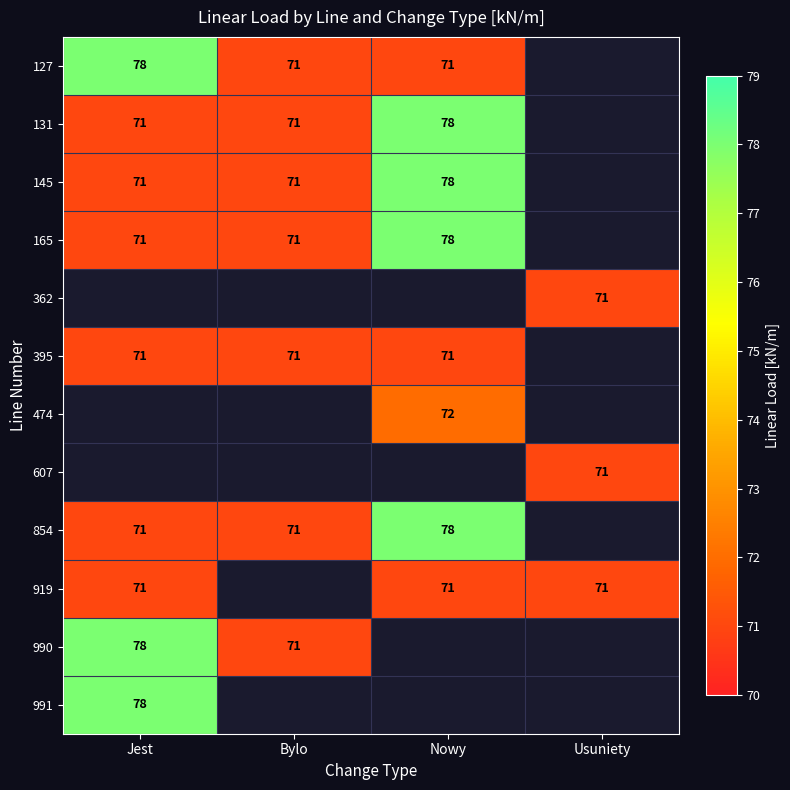

True or false: 395 has a value of 94 at Nowy.

False